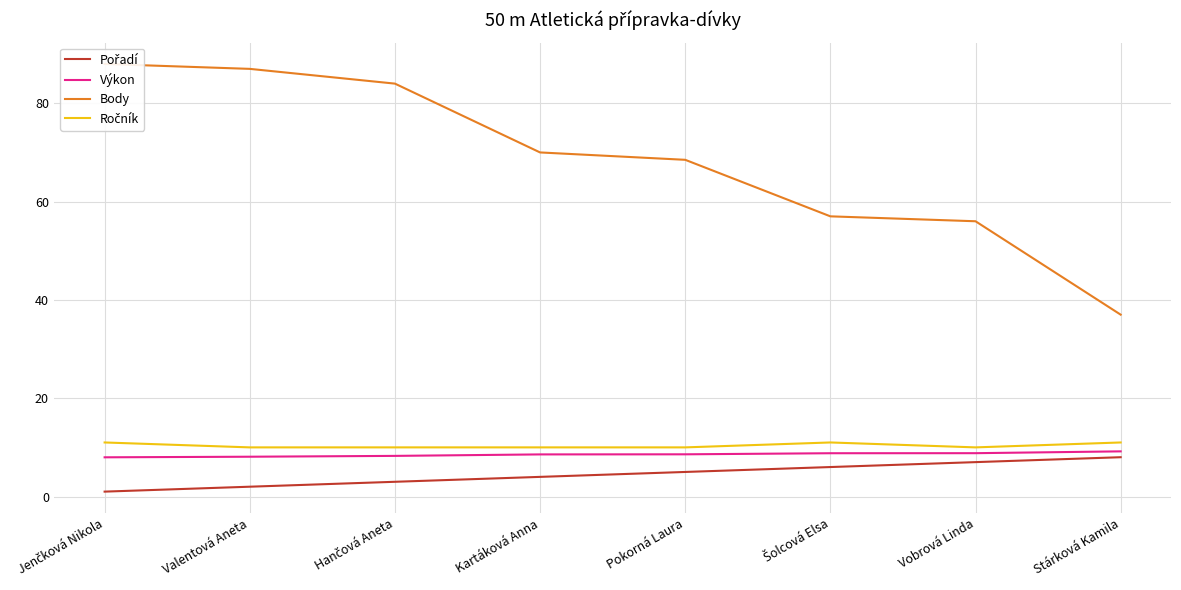

The Výkon series shows 8.0 at Jenčková Nikola. True or false?

True